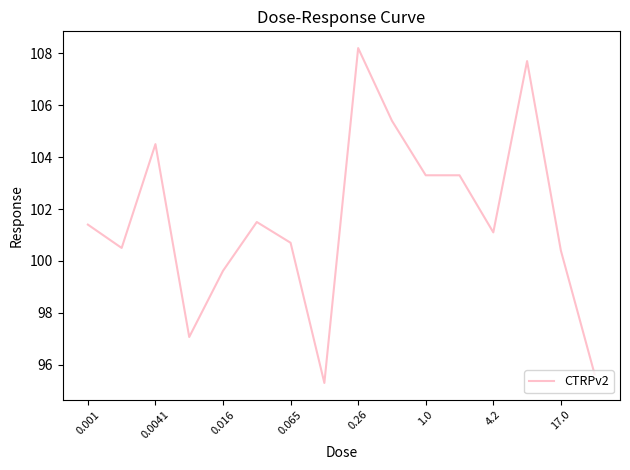

What is the difference between the maximum and minimum values?

12.9